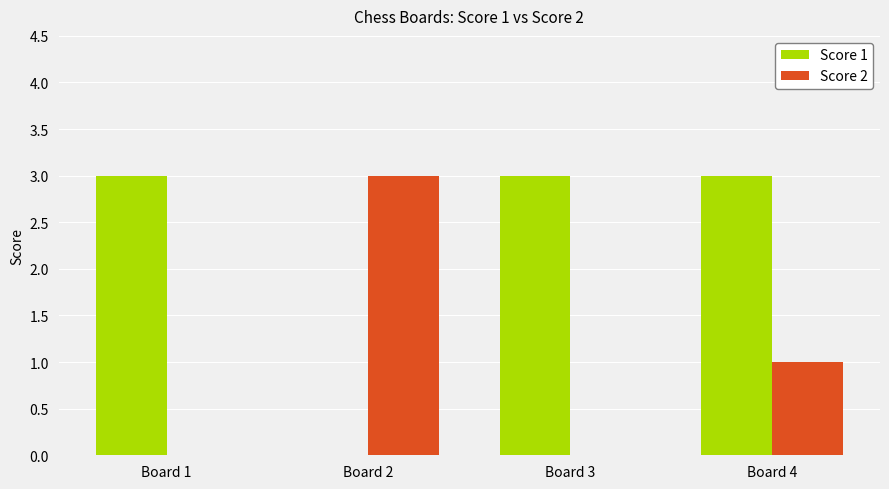

What are all the series names shown in the legend?

Score 1, Score 2